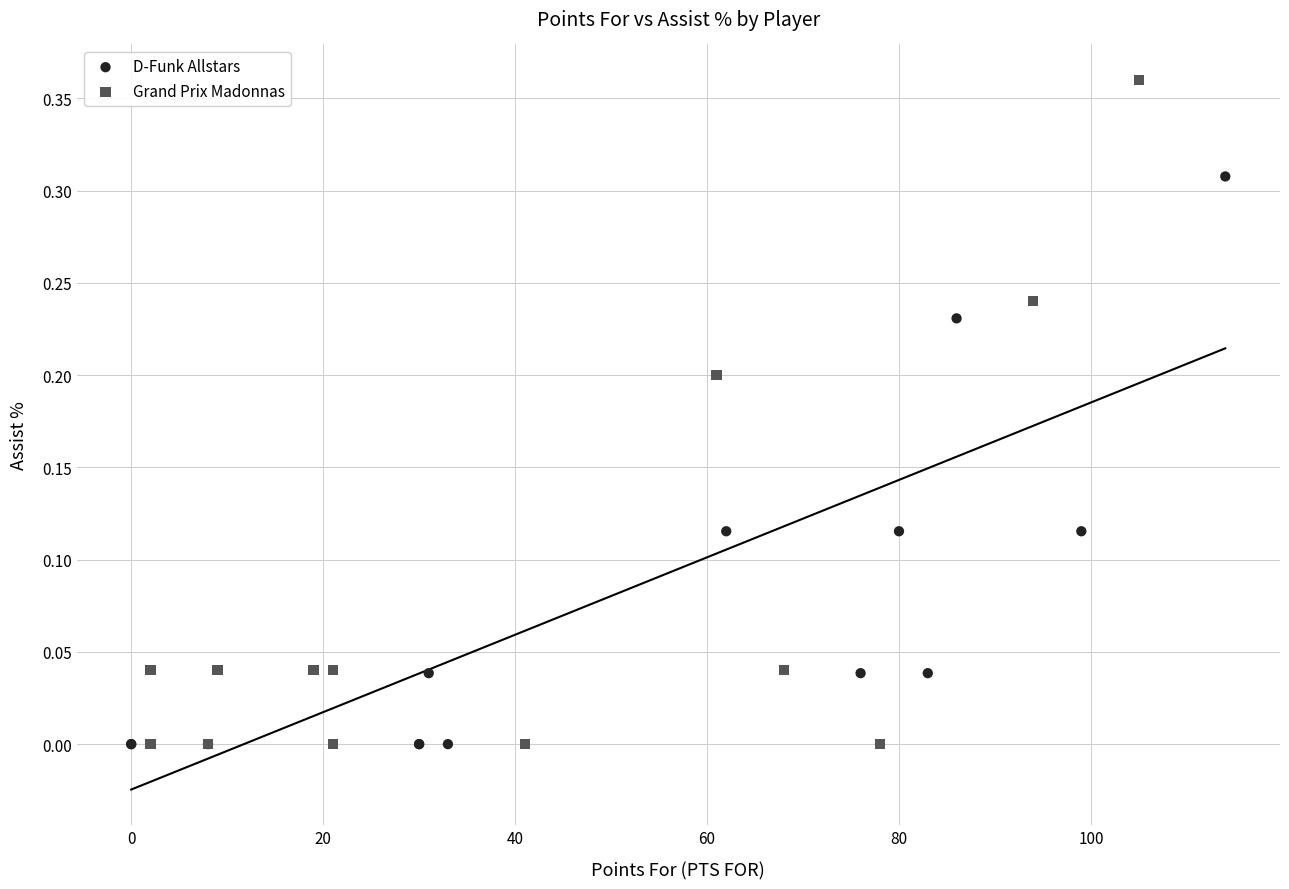

Which series has the widest spread of Y values?

Grand Prix Madonnas